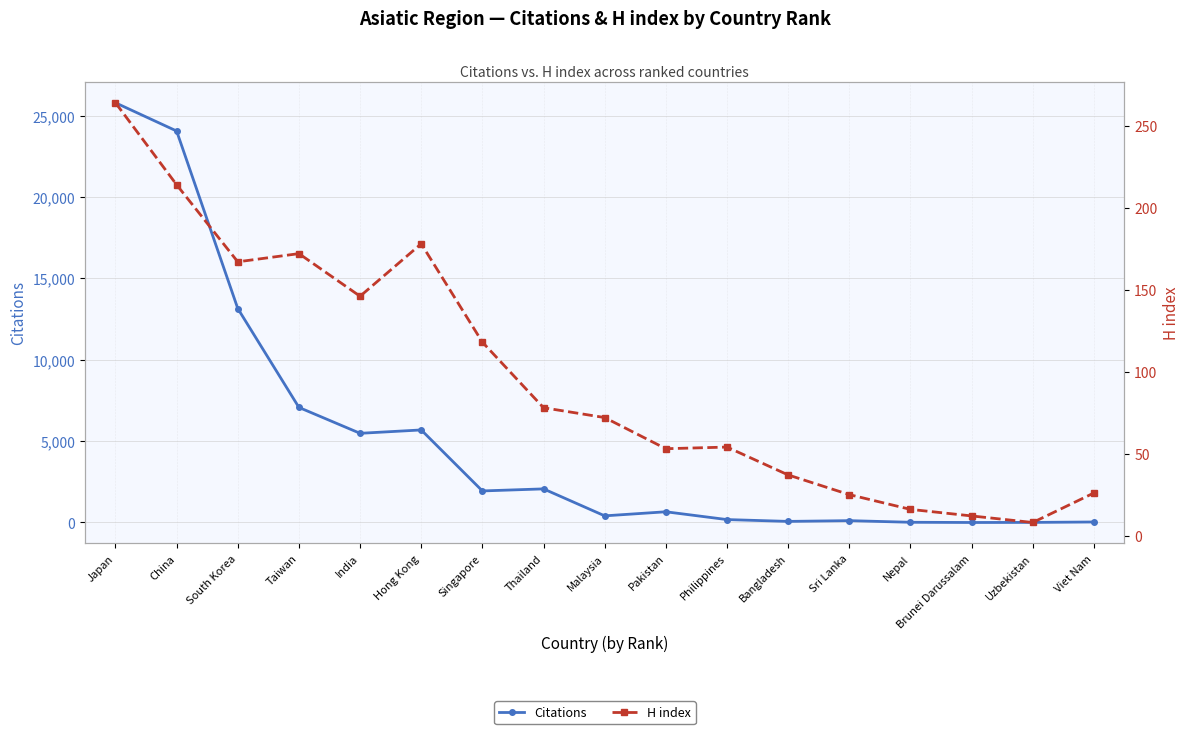

Reading right to left, extract all data points from this chart.

Citations: 31	5	0	13	113	67	179	658	408	2065	1939	5687	5480	7071	13149	24056	25791
H index: 26	8	12	16	25	37	54	53	72	78	118	178	146	172	167	214	264